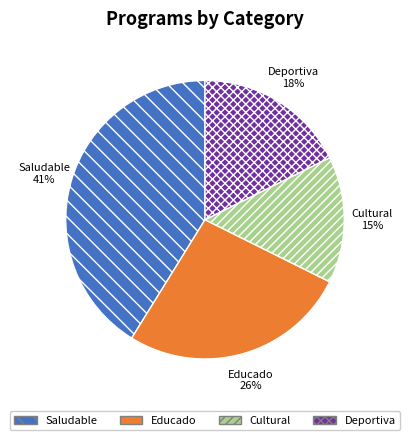

Combined, do Cultural and Deportiva account for over 50%?

No